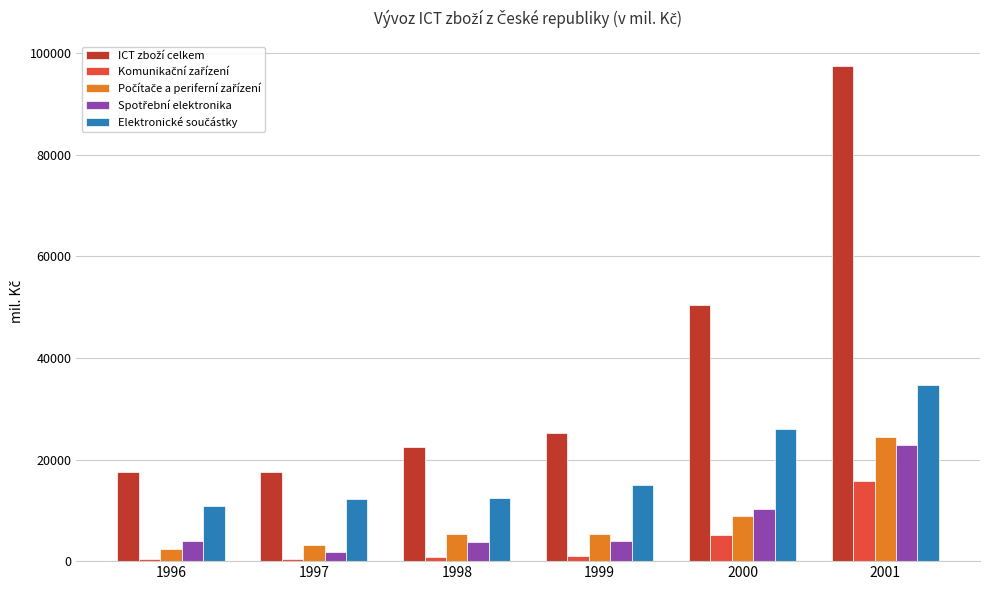

What is the maximum value shown in the chart?

97493.7